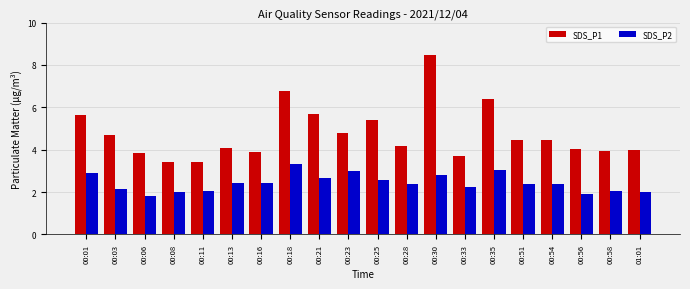

How many distinct data groups are displayed?

2